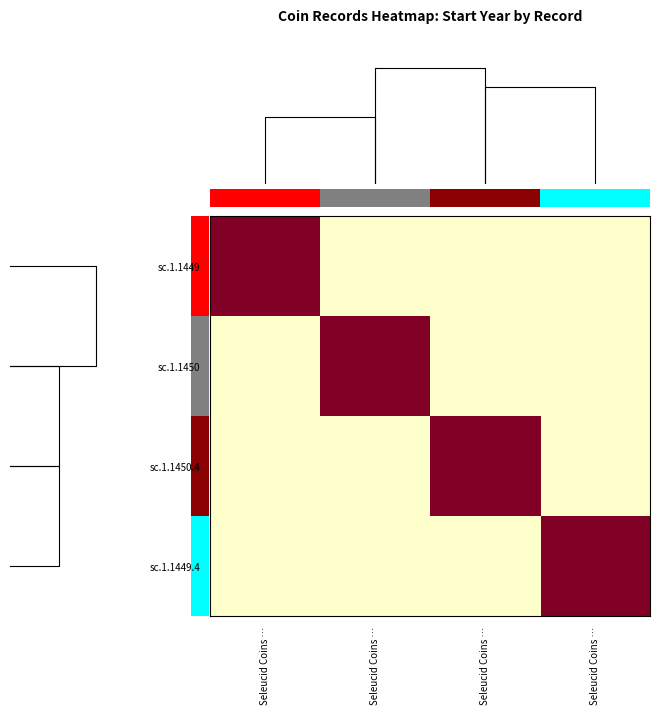

Reading right to left, list all the values displayed in this chart.

sc.1.1449: Seleucid Coins …=0	Seleucid Coins …=0	Seleucid Coins …=0	Seleucid Coins …=1
sc.1.1450: Seleucid Coins …=0	Seleucid Coins …=0	Seleucid Coins …=1	Seleucid Coins …=0
sc.1.1450.4: Seleucid Coins …=0	Seleucid Coins …=1	Seleucid Coins …=0	Seleucid Coins …=0
sc.1.1449.4: Seleucid Coins …=1	Seleucid Coins …=0	Seleucid Coins …=0	Seleucid Coins …=0